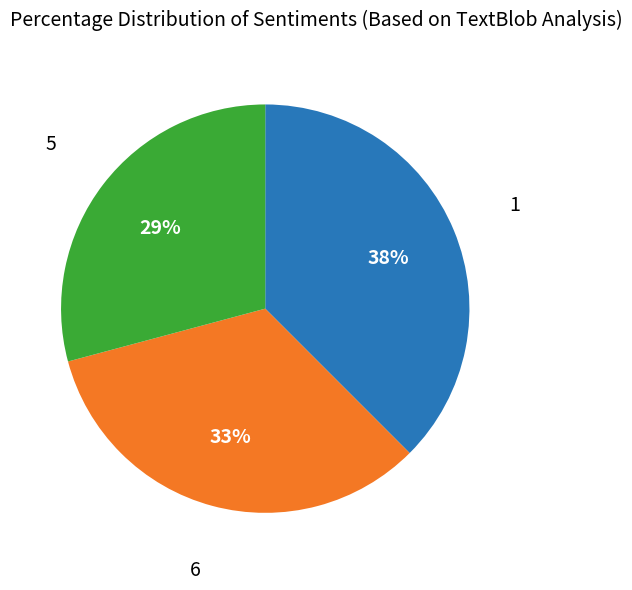

Is it true that 5 is 38% of the pie?

False